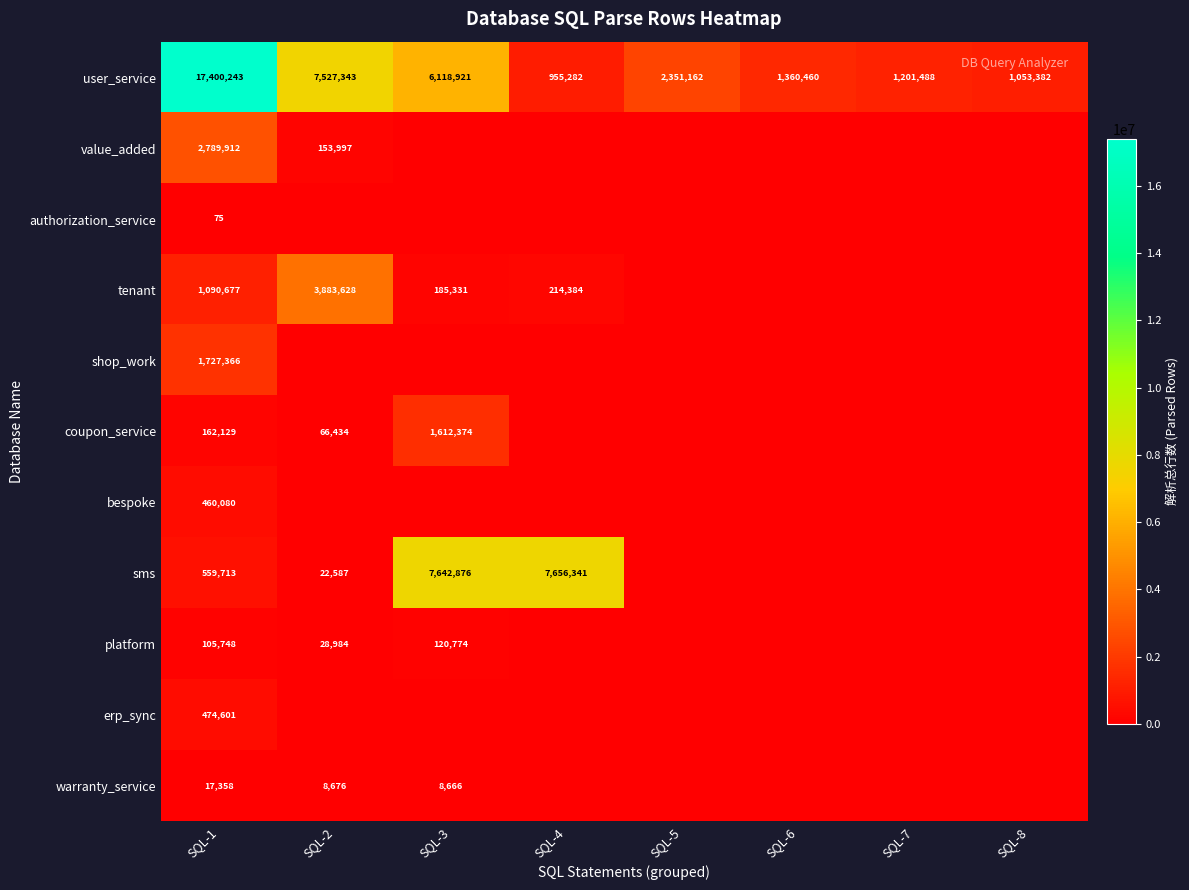

The warranty_service series shows 17358 at SQL-1. True or false?

True